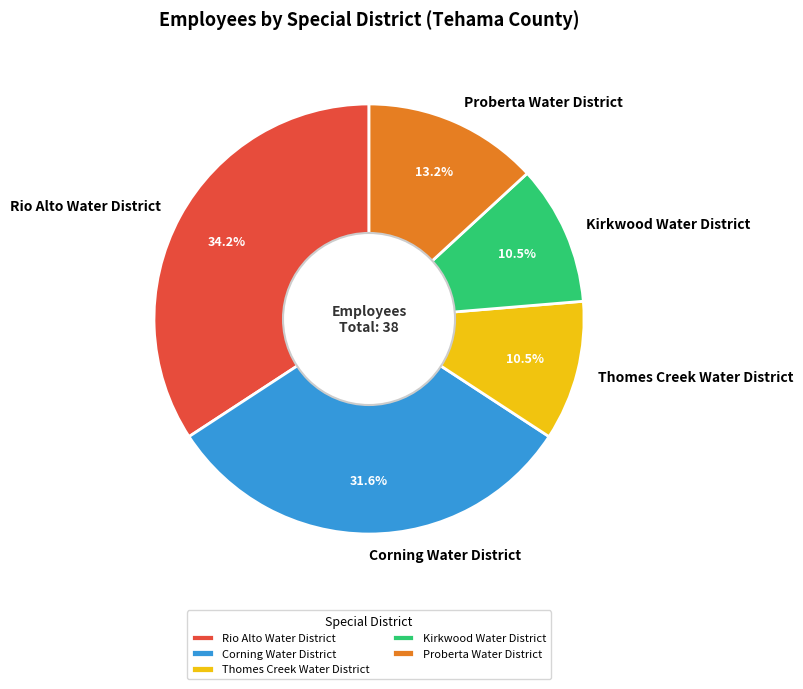

To the nearest percent, what is the combined percentage of Corning Water District and Proberta Water District?

45%